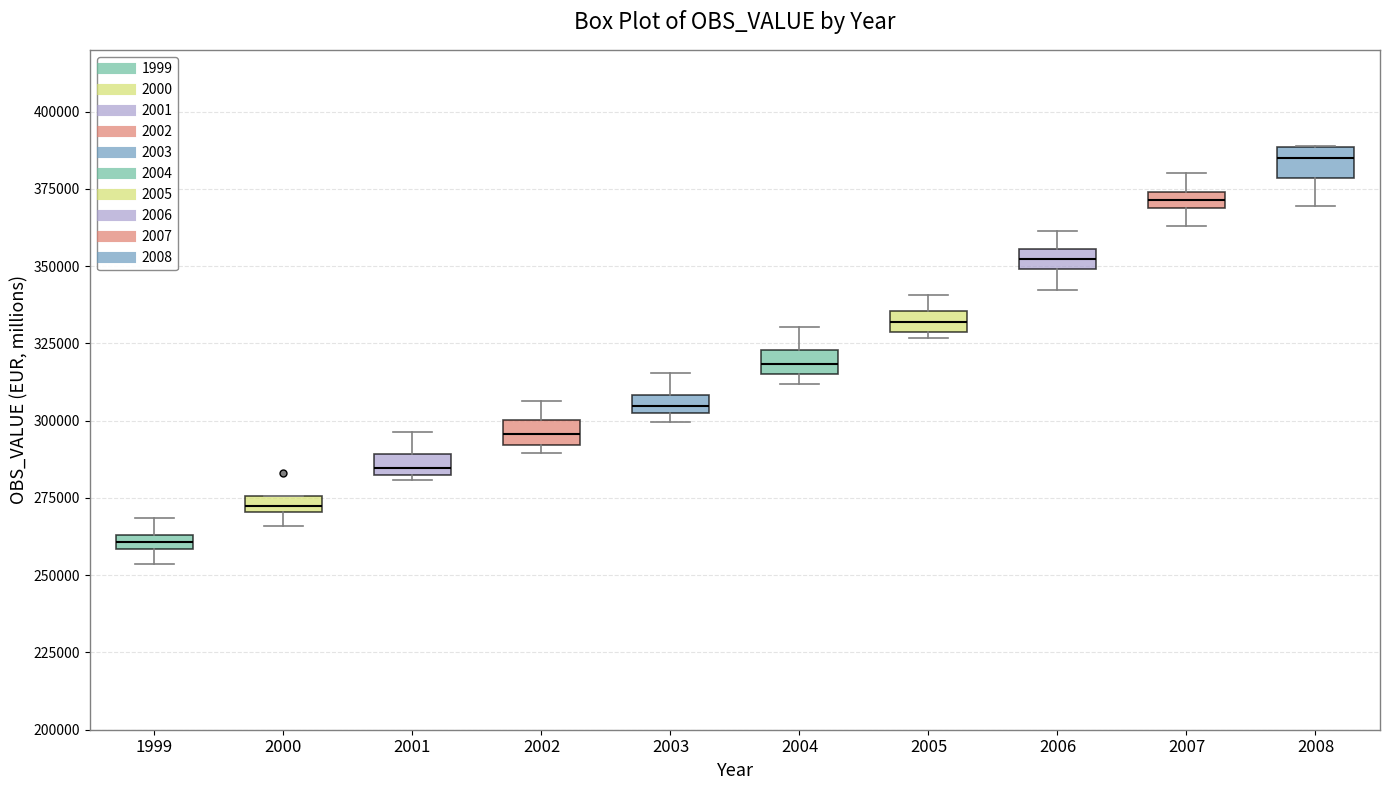

Where is the lower edge of the box at x = 2001 on the y-axis? The values are not printed on the chart, so give them approximately, as read against the axis.

280000